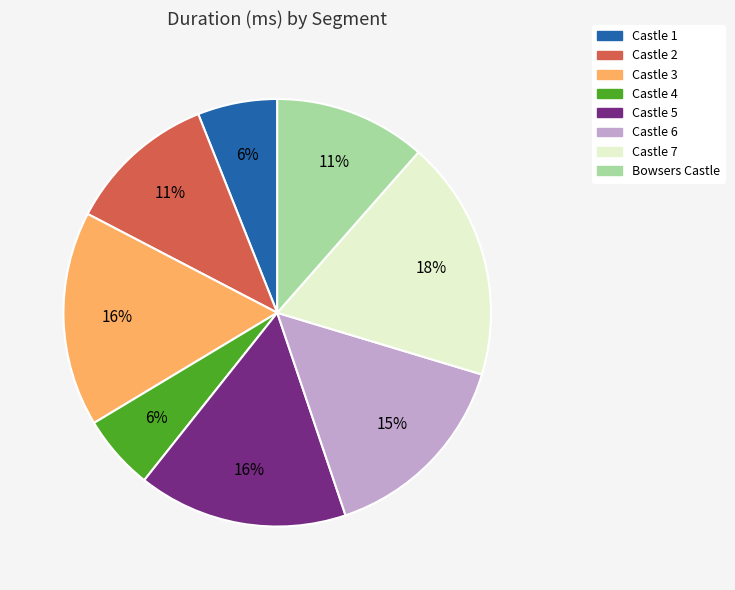

To the nearest percent, what is the average slice percentage?

12%